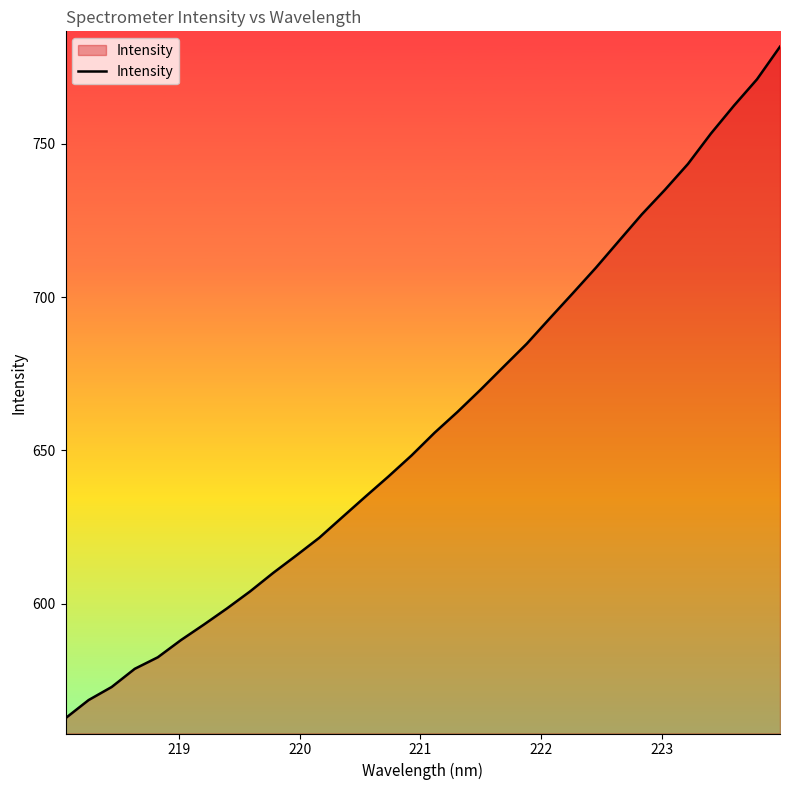

What is the difference between the maximum and minimum values?

219.0